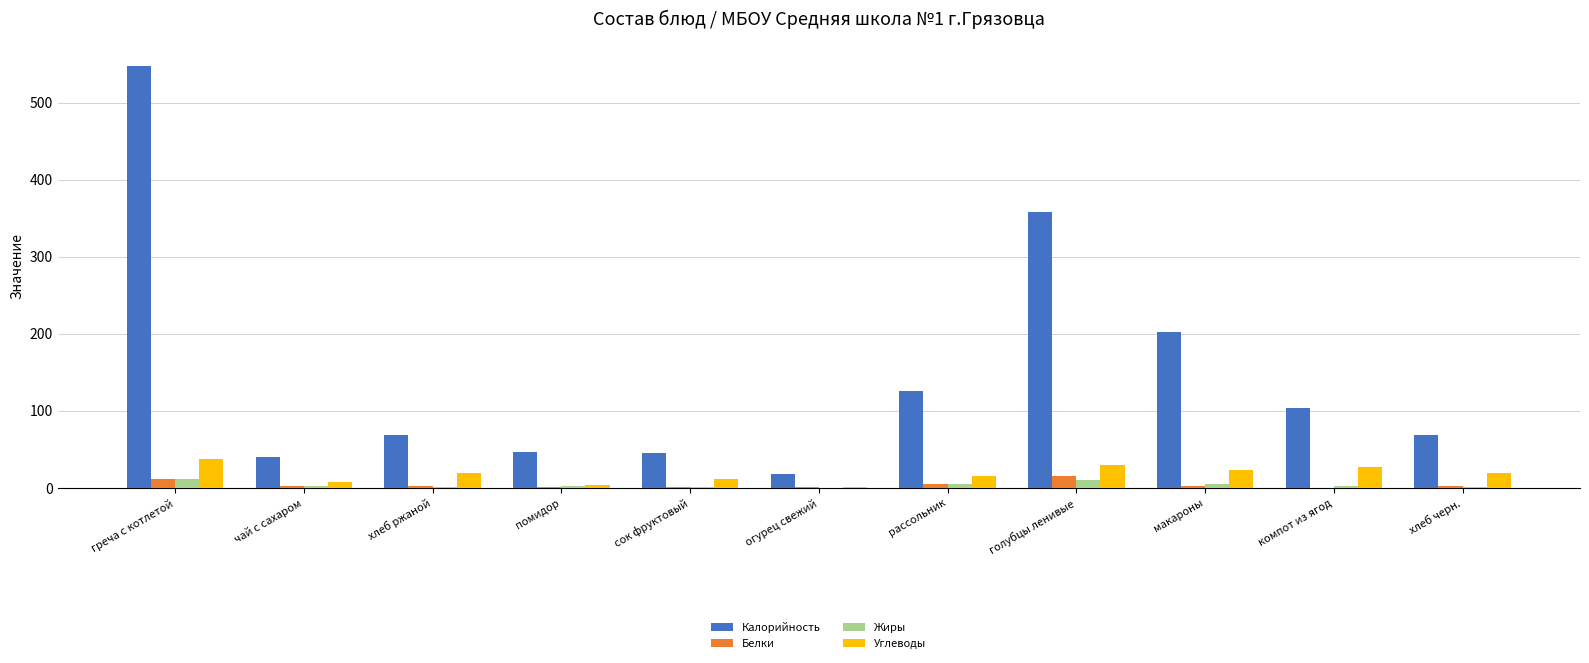

How many distinct data groups are displayed?

4